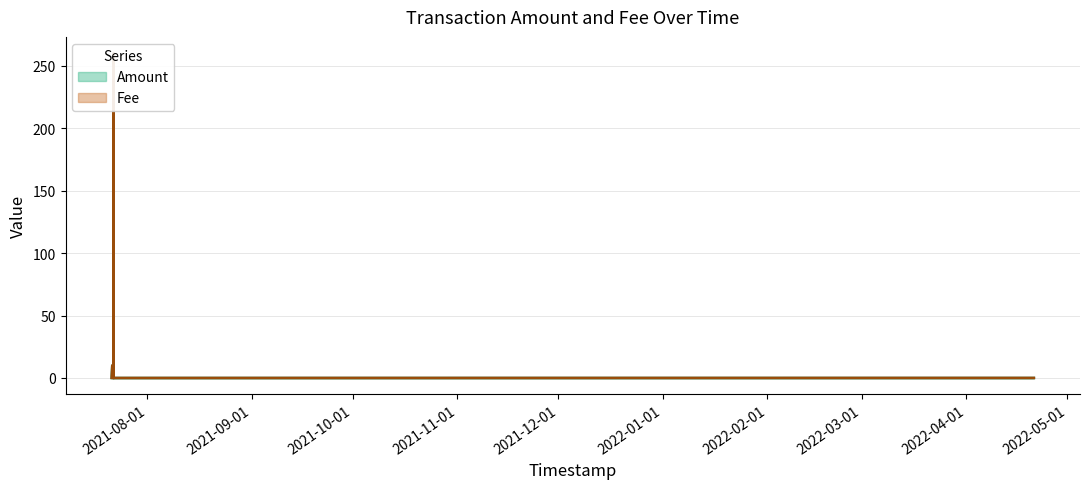

What is the average value?

33.7